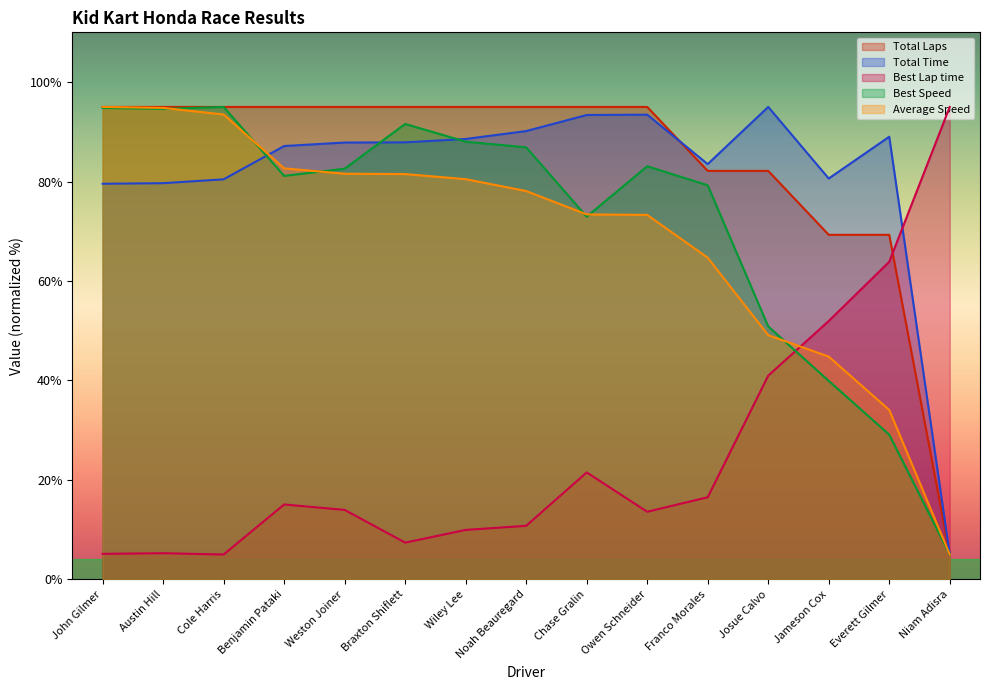

What is the sum of all Total Time values?

1221.2